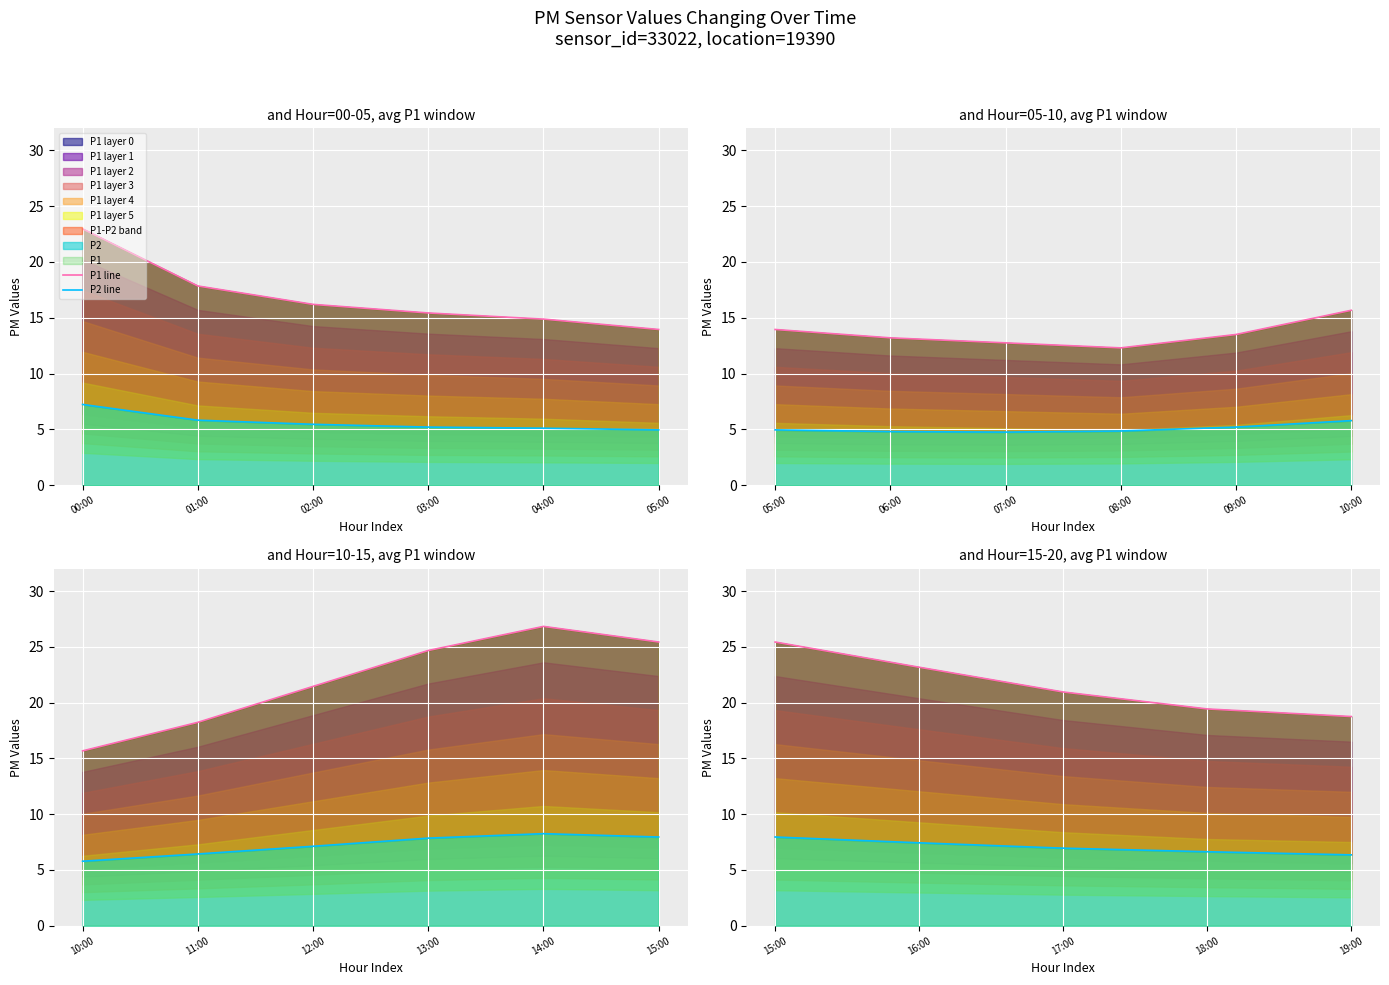

At how many categories does at least one series exceed 16?

5